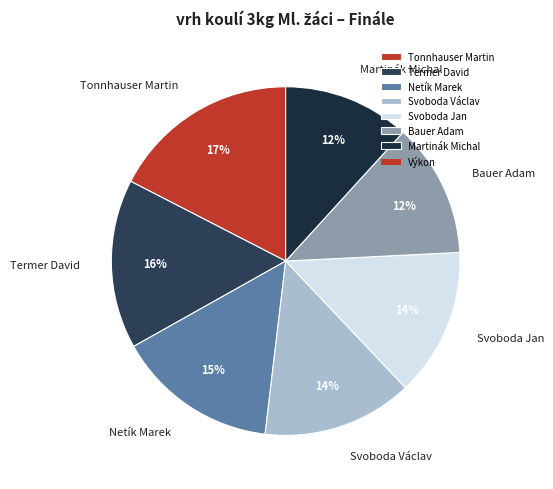

The Tonnhauser Martin slice represents 17% of the pie. True or false?

True